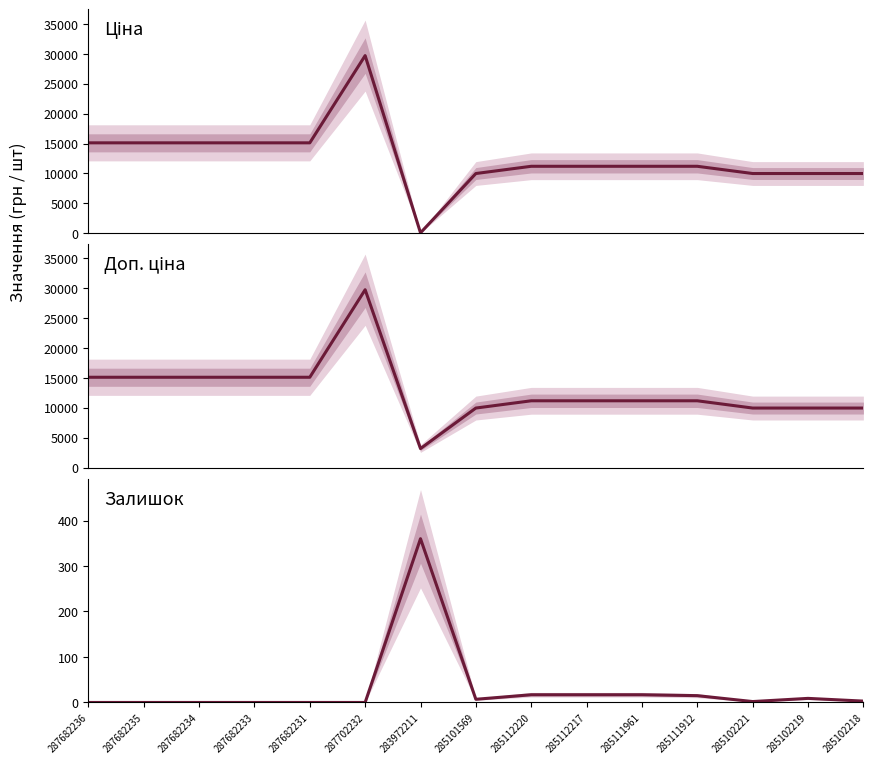

Where does the Доп. ціна series first go above 11188?

287682236